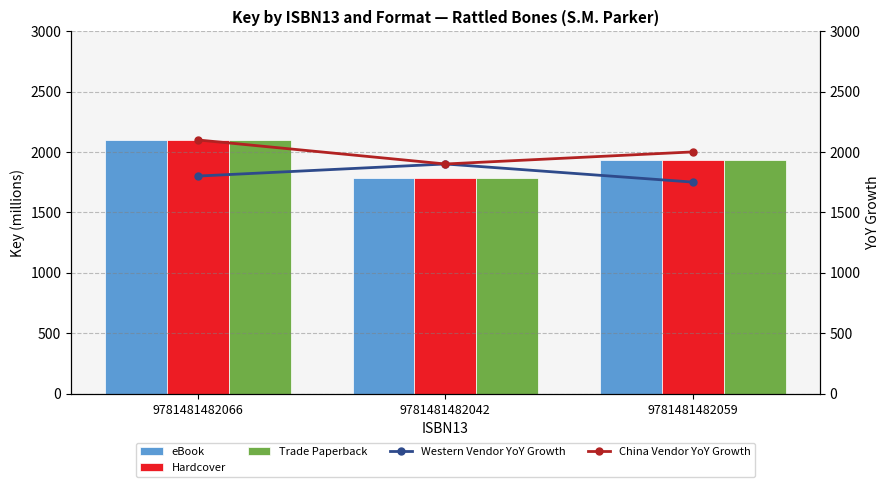

The value of eBook at 9781481482059 is 2941.1. True or false?

False